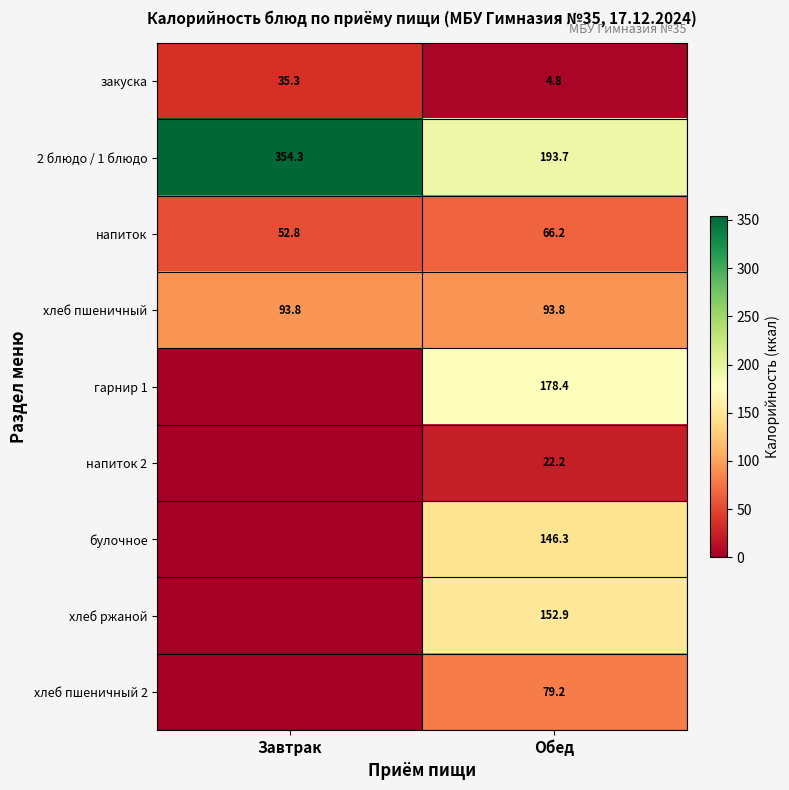

At which label is закуска closest to 20?

Обед